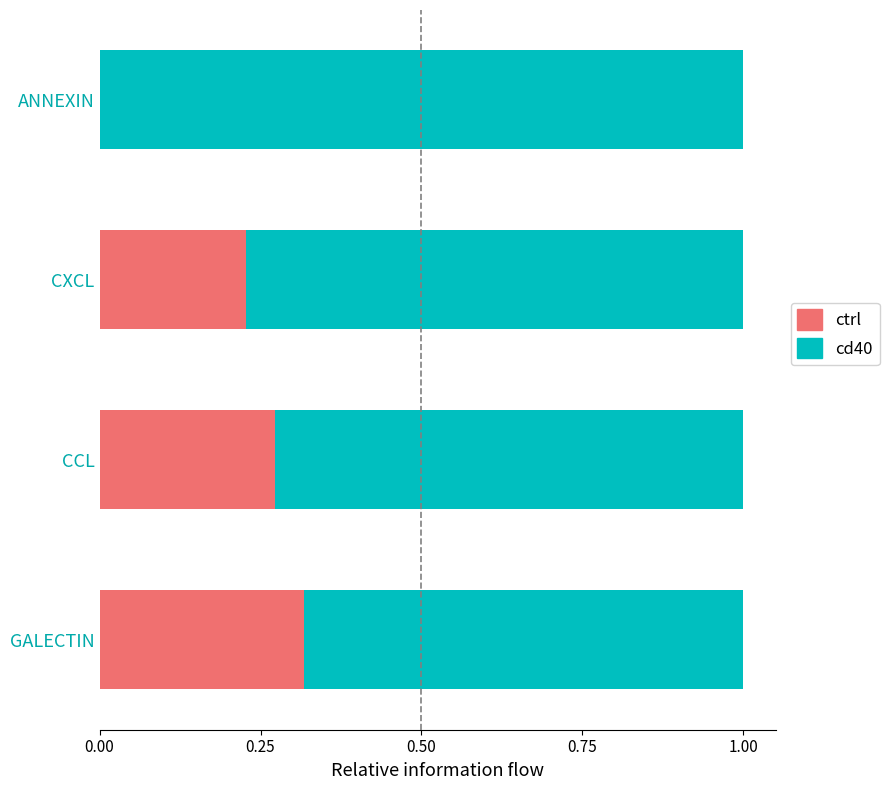

What is the total value across all series at CCL?

1.0